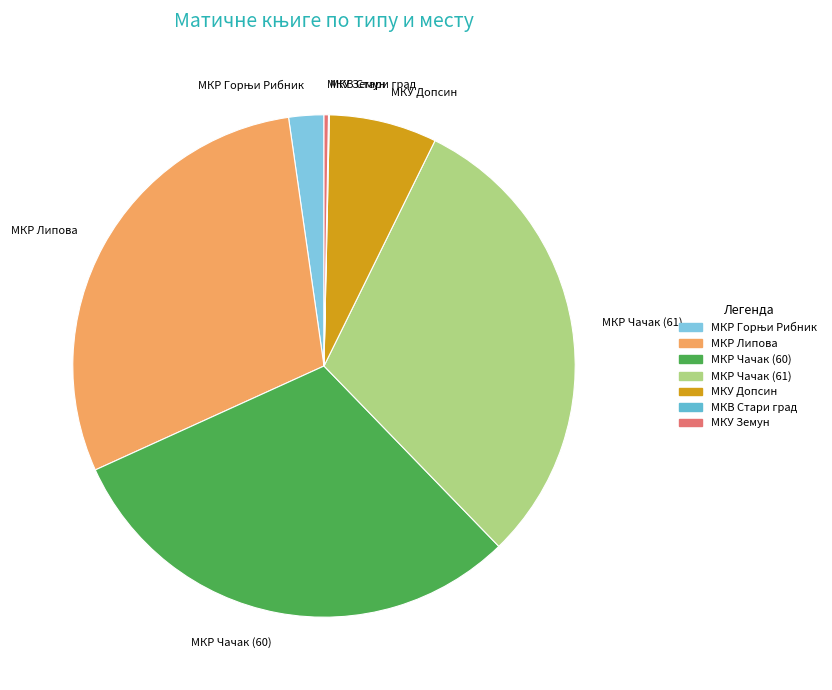

What is the ratio of the value at МКР Липова to the value at МКУ Земун?

103.9